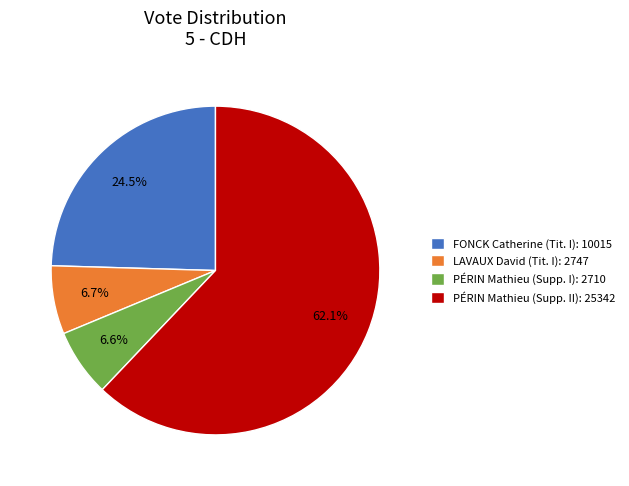

Count the number of slices in the pie.

4